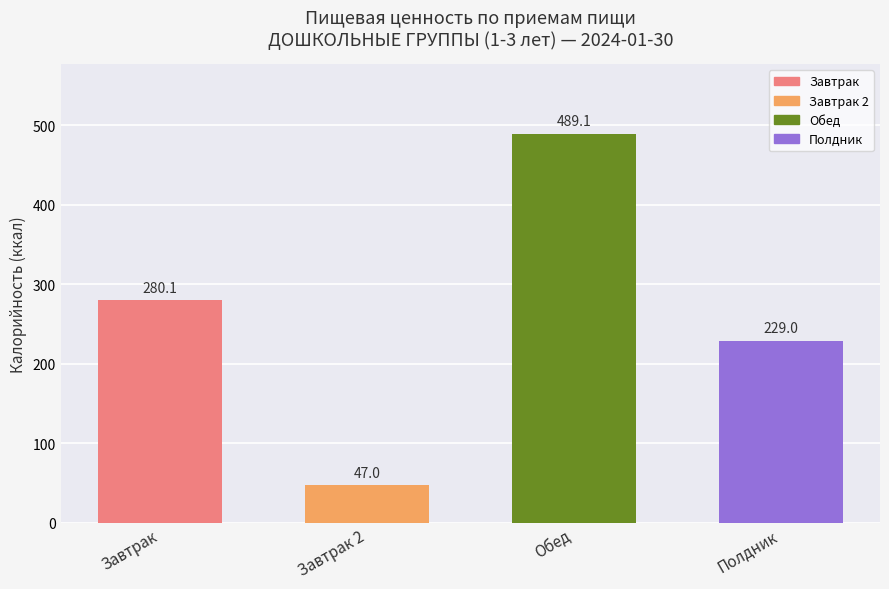

Rank the categories by value from highest to lowest.

Обед, Завтрак, Полдник, Завтрак 2